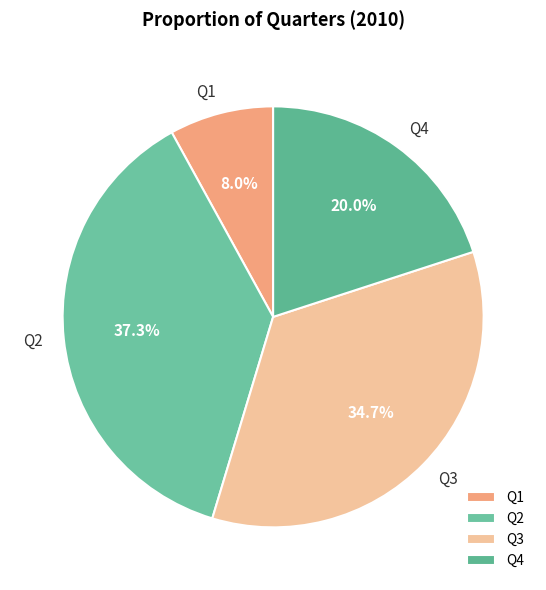

Combined, do Q3 and Q2 account for over 50%?

Yes